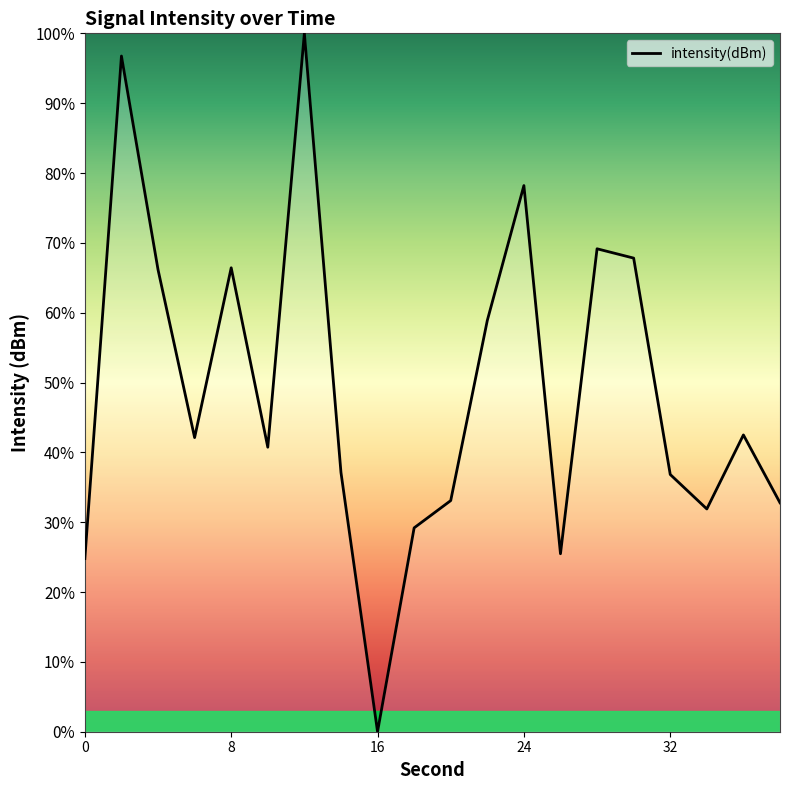

How many lines are shown in the chart?

1